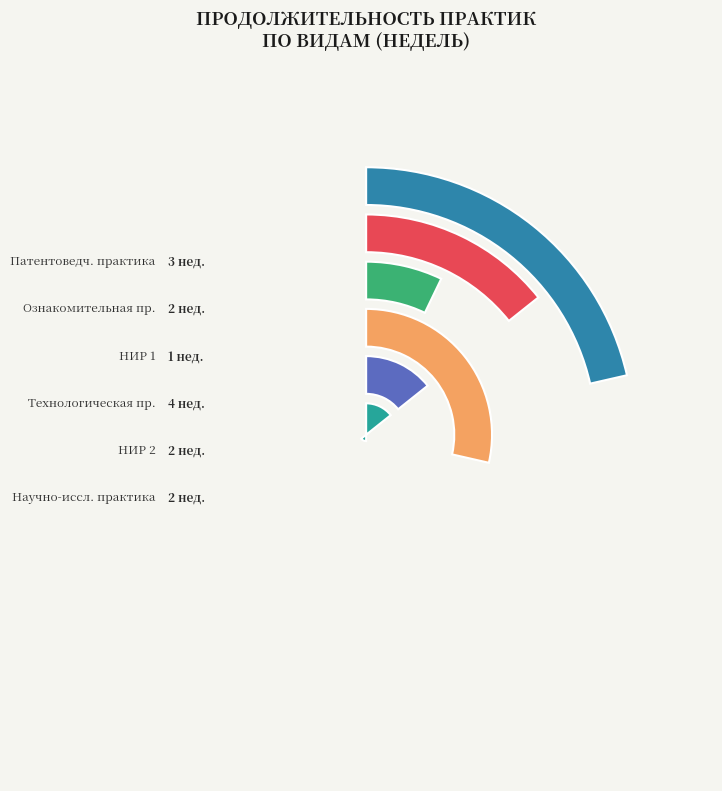

Rank the categories by value from highest to lowest.

Технологическая практика, Патентоведческая практика, Ознакомительная практика, Научно-исследовательская работа 2, Научно-исследовательская практика, Научно-исследовательская работа 1